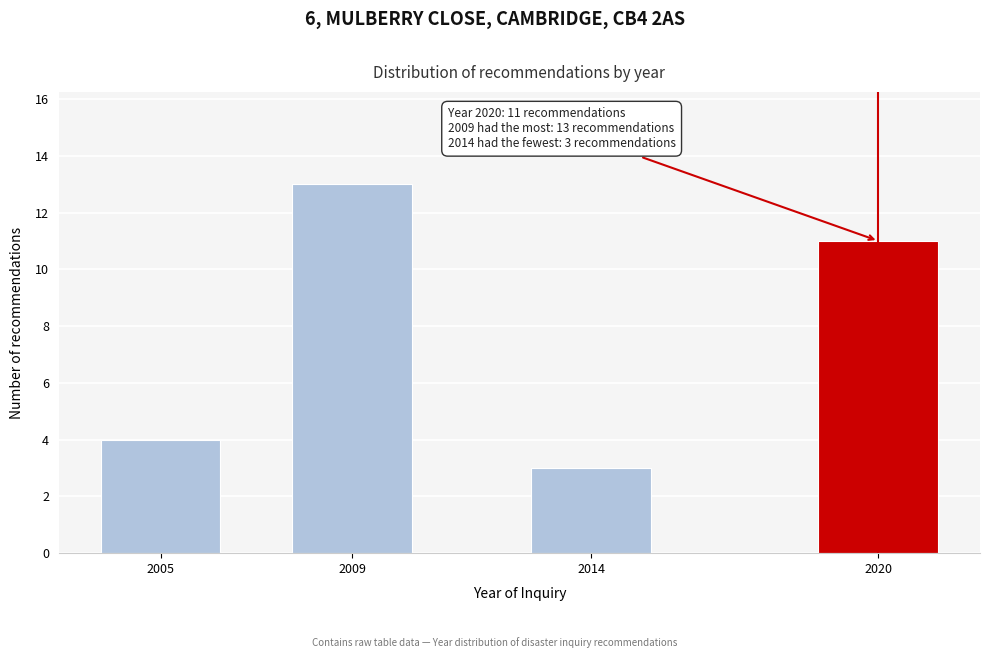

Reading right to left, list all the values displayed in this chart.

2020=11	2014=3	2009=13	2005=4